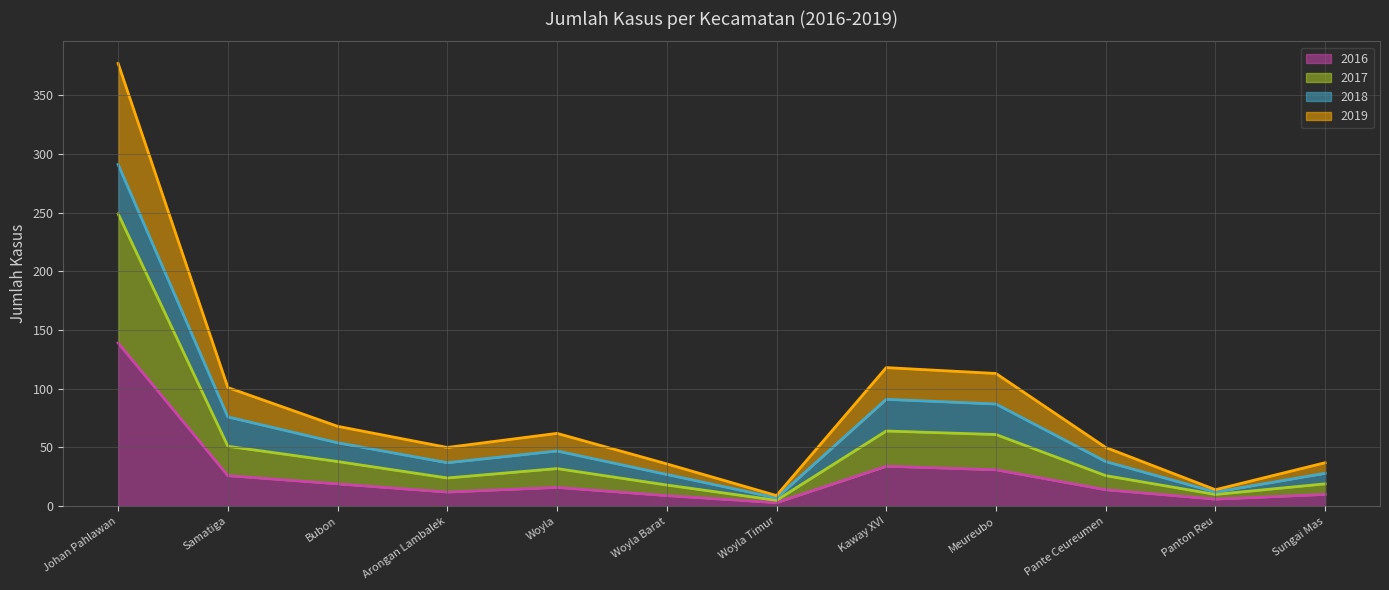

The value of 2016 at Johan Pahlawan is 69. True or false?

False